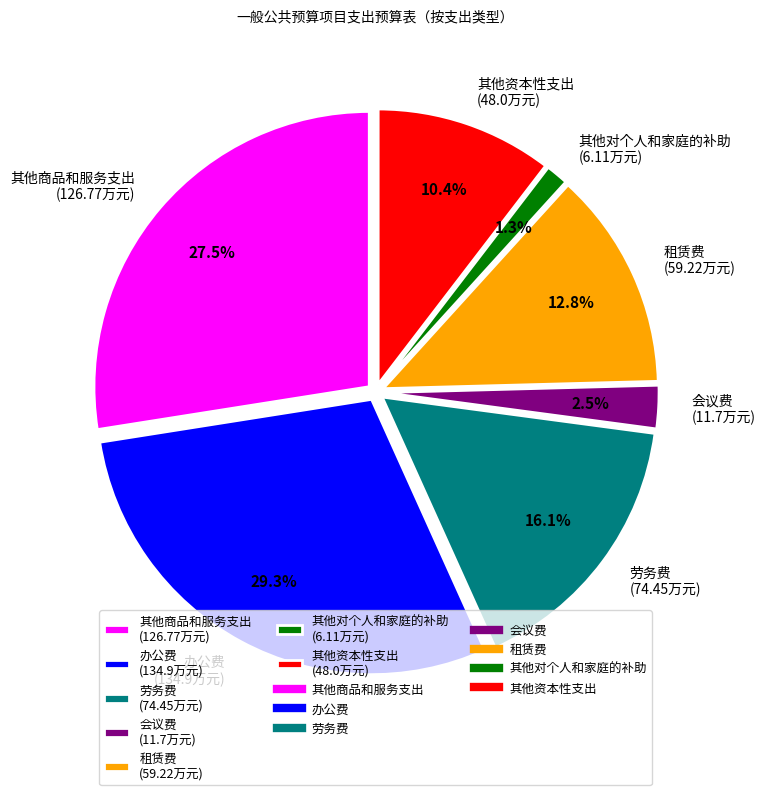

Is it true that 其他商品和服务支出 is 36% of the pie?

False